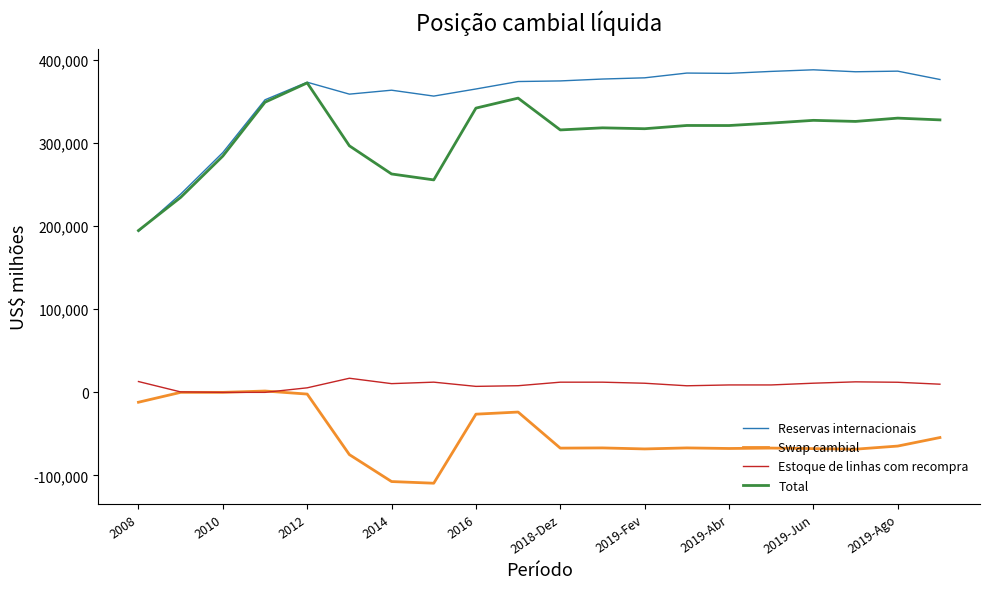

What is the maximum value shown in the chart?

388092.4